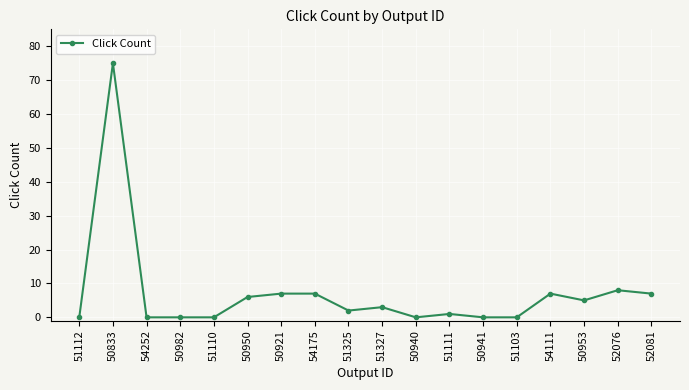

What is the sum of all values?

128